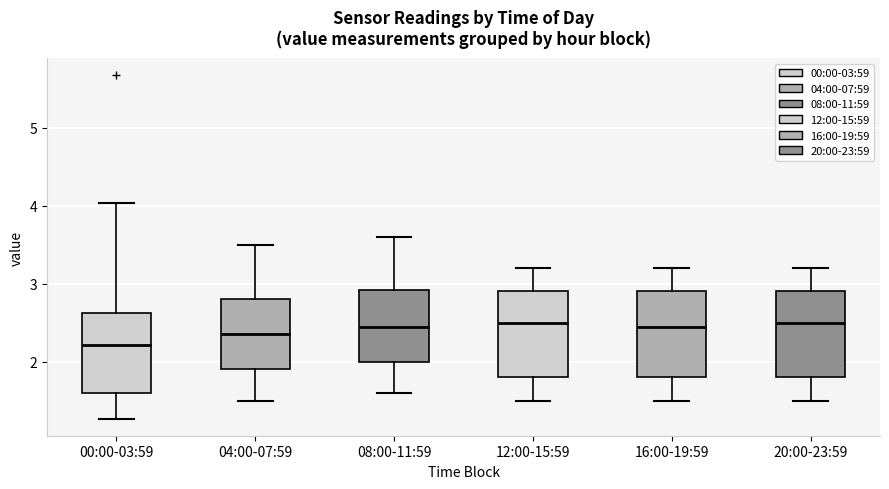

Reading left to right, transcribe this box plot: for each box, give where its median line is, the range the box spans, and where its two whiskers end, as read against the y-axis. The values are not printed on the chart, so give them approximately, as read against the axis.

00:00-03:59: median 2.2, box 1.6 to 2.6, whiskers 1.3 to 4.0
04:00-07:59: median 2.4, box 1.9 to 2.8, whiskers 1.5 to 3.5
08:00-11:59: median 2.5, box 2.0 to 2.9, whiskers 1.6 to 3.6
12:00-15:59: median 2.5, box 1.8 to 2.9, whiskers 1.5 to 3.2
16:00-19:59: median 2.5, box 1.8 to 2.9, whiskers 1.5 to 3.2
20:00-23:59: median 2.5, box 1.8 to 2.9, whiskers 1.5 to 3.2